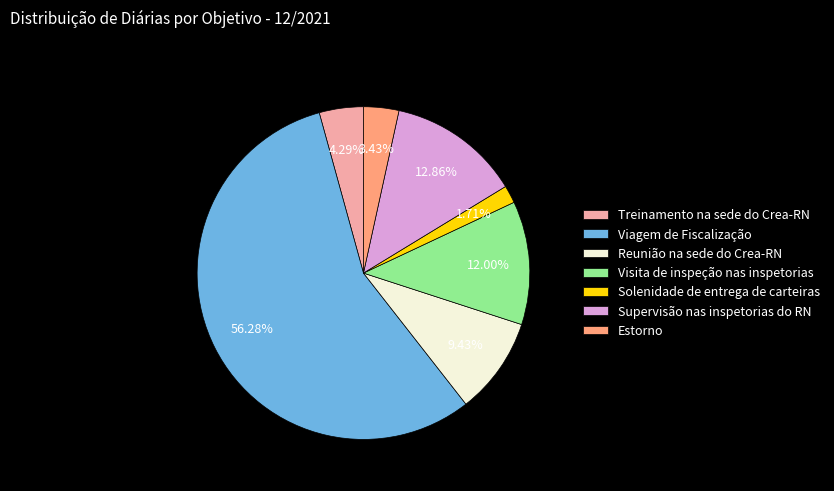

Rank the categories by value from highest to lowest.

Viagem de Fiscalização, Supervisão nas inspetorias do RN, Visita de inspeção nas inspetorias, Reunião na sede do Crea-RN, Treinamento na sede do Crea-RN, Estorno, Solenidade de entrega de carteiras